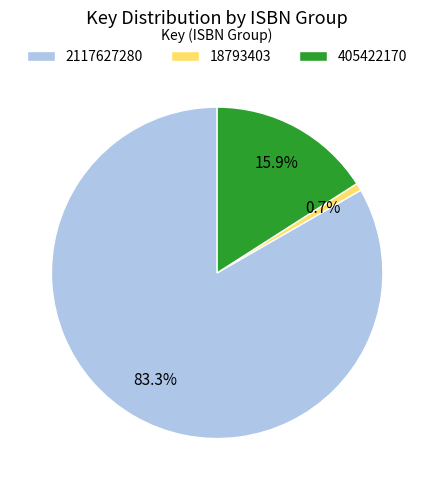

To the nearest percent, what portion does 405422170 represent?

16%